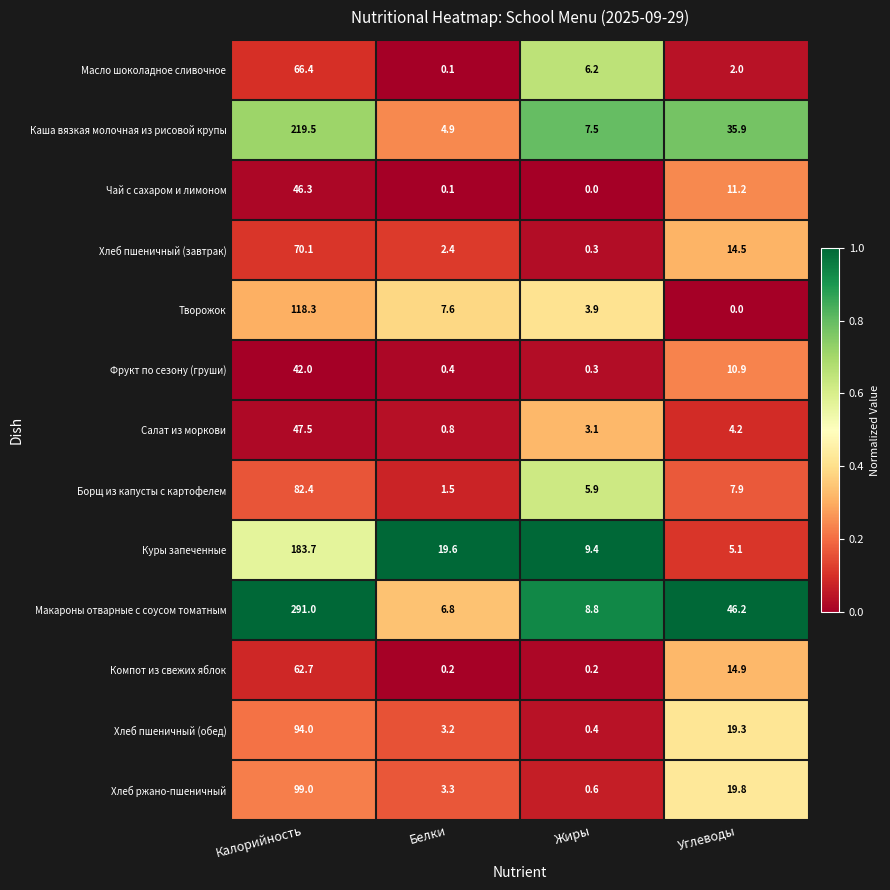

What is the maximum value for Куры запеченные?

183.7